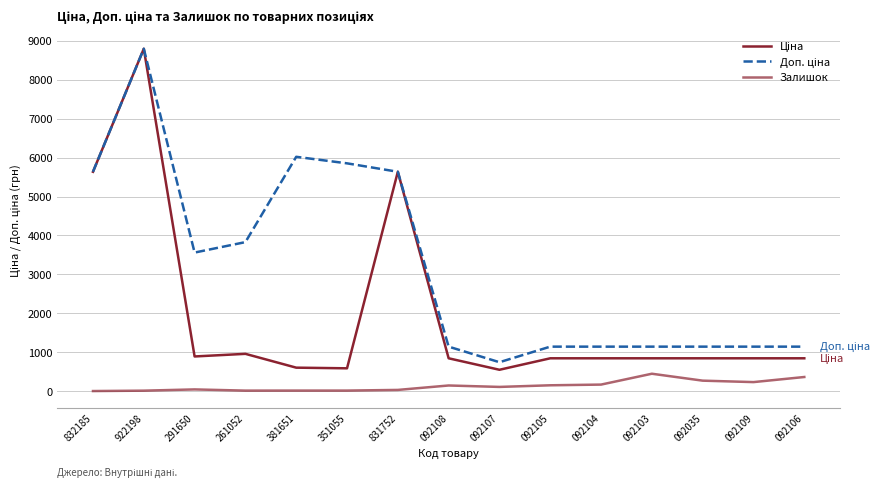

Is this an area chart (filled region under the line)?

No